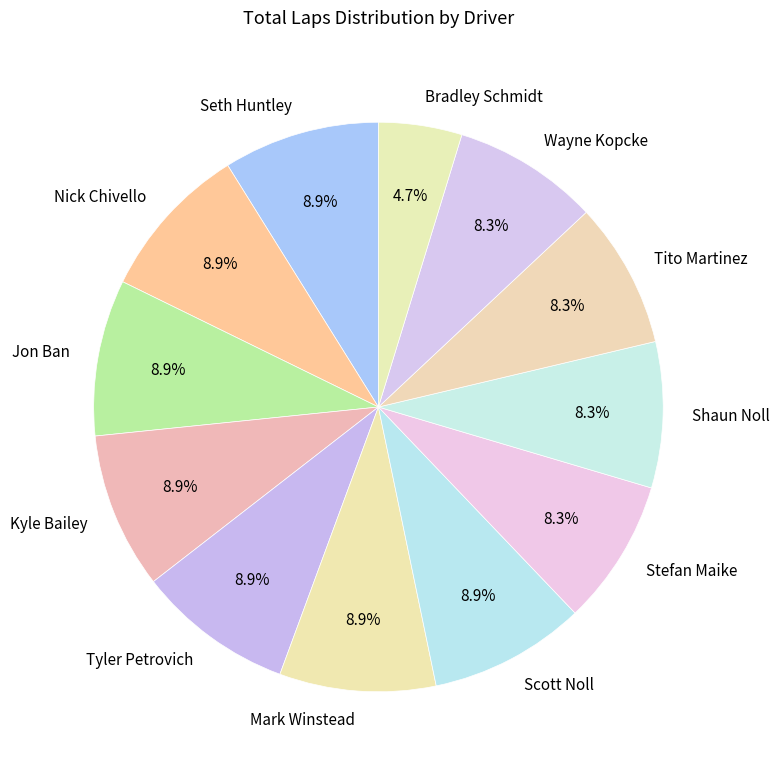

Approximately how many times larger is the value at Stefan Maike compared to Kyle Bailey?

0.9